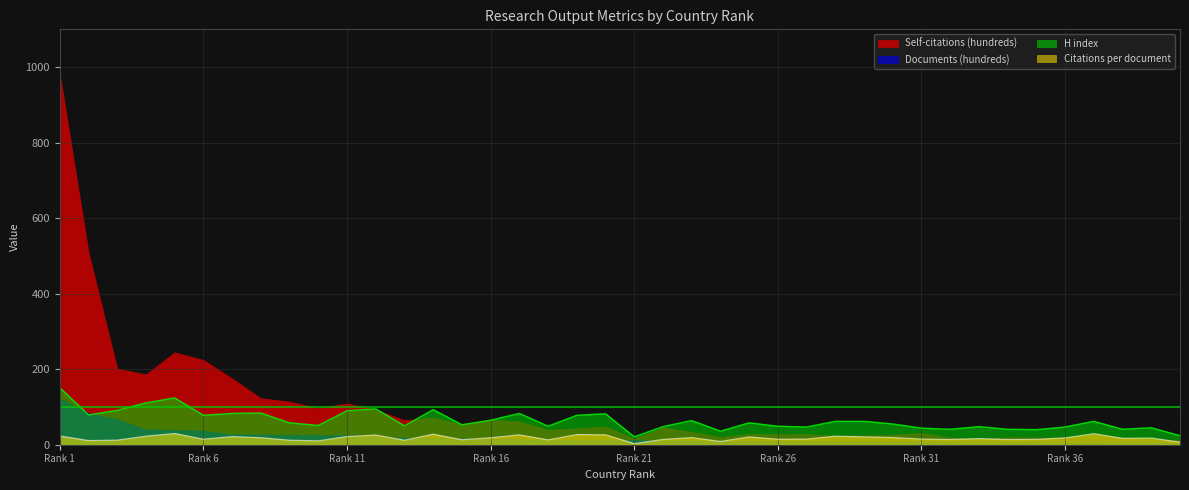

What is the value of the H index point at the 7th from the left?

83.0